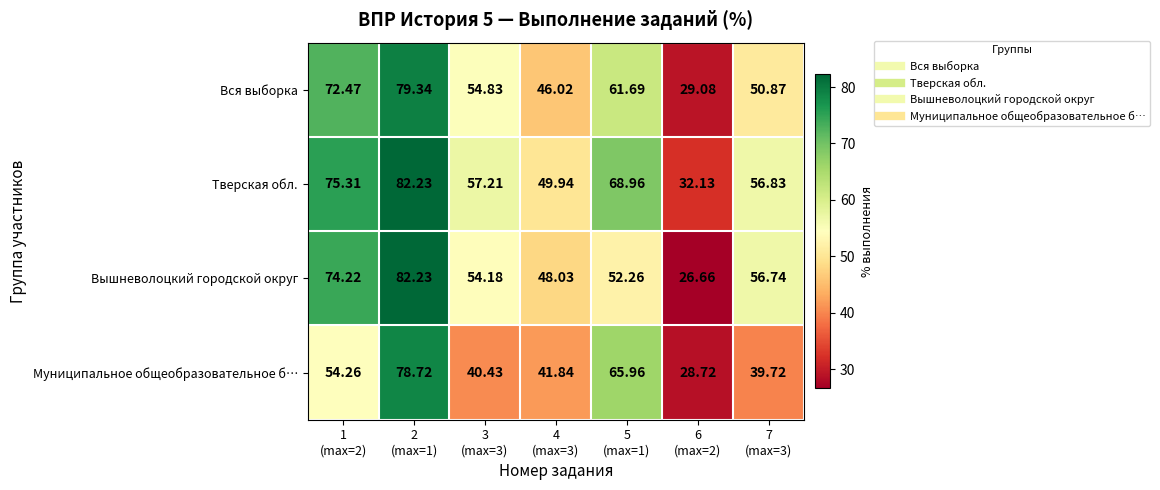

Which series has the largest total across all categories?

Тверская обл.